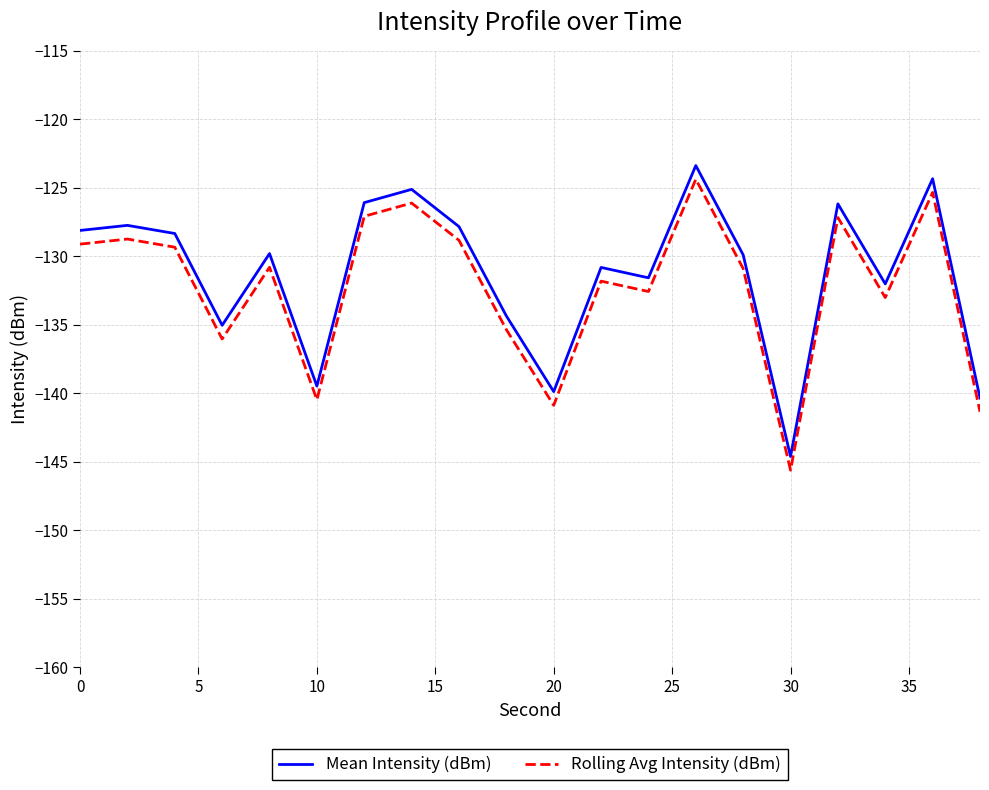

Count the number of categories in the chart.

20